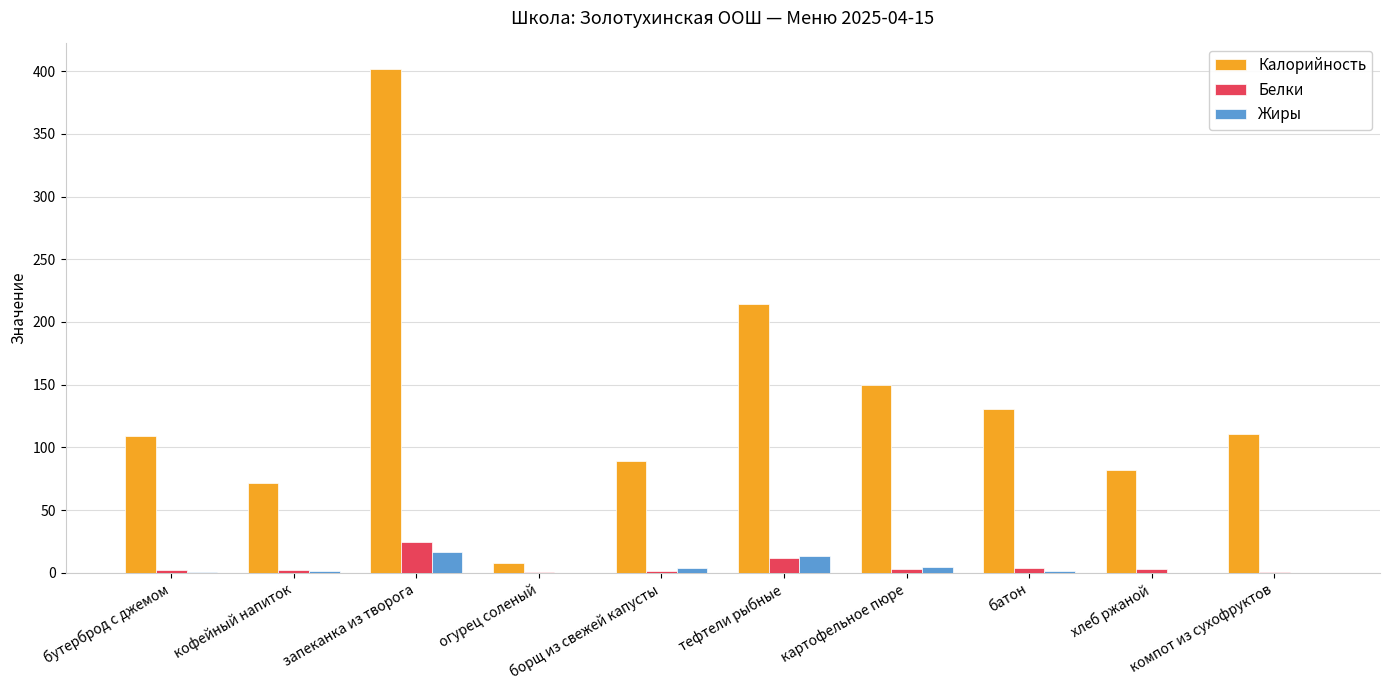

True or false: Жиры has a value of 0.6 at бутерброд с джемом.

True